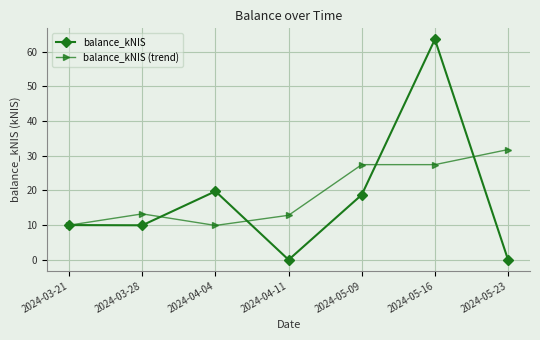

List the series in order of their peak value, lowest first.

balance_kNIS (trend), balance_kNIS